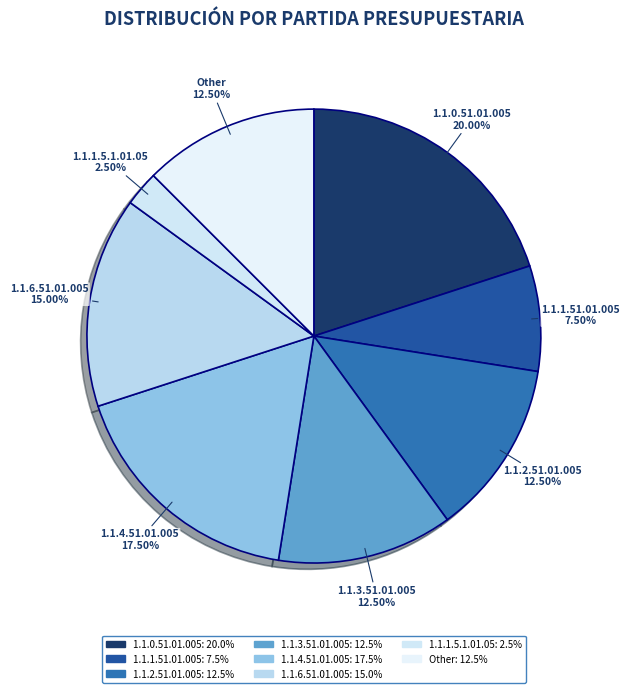

To the nearest percent, what is the average slice percentage?

12%